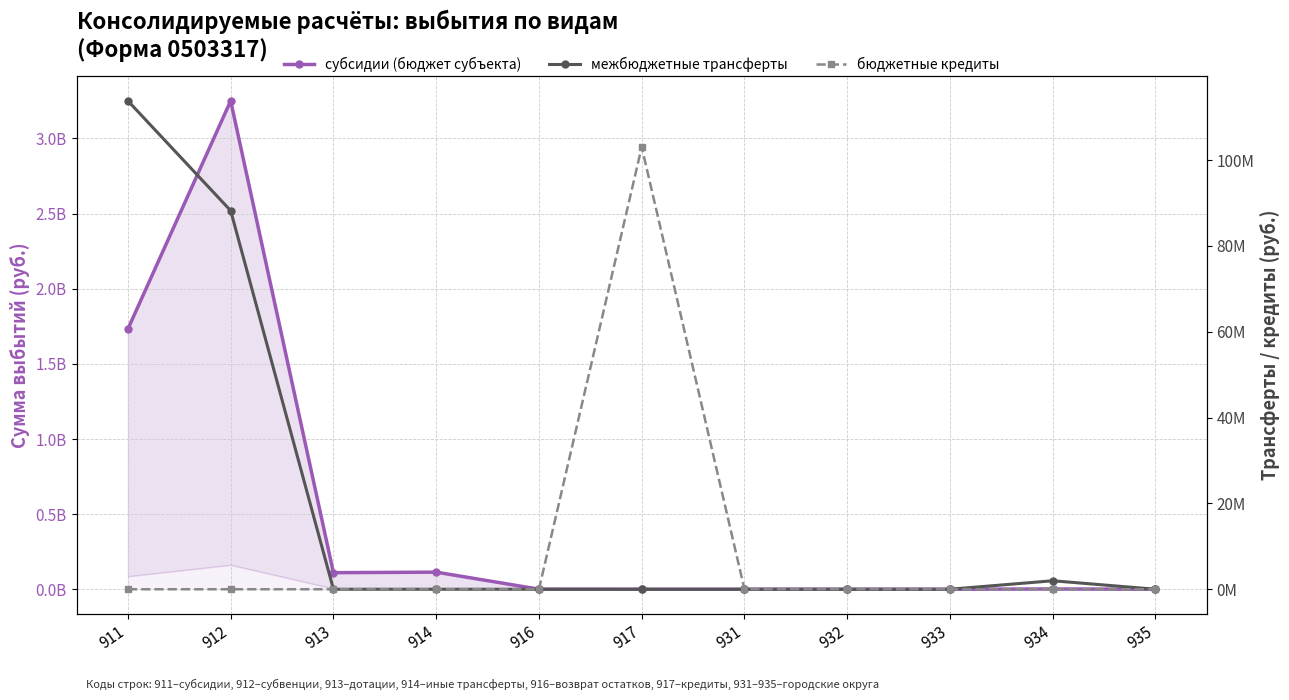

Which series has the largest total across all categories?

субсидии (бюджет субъекта)